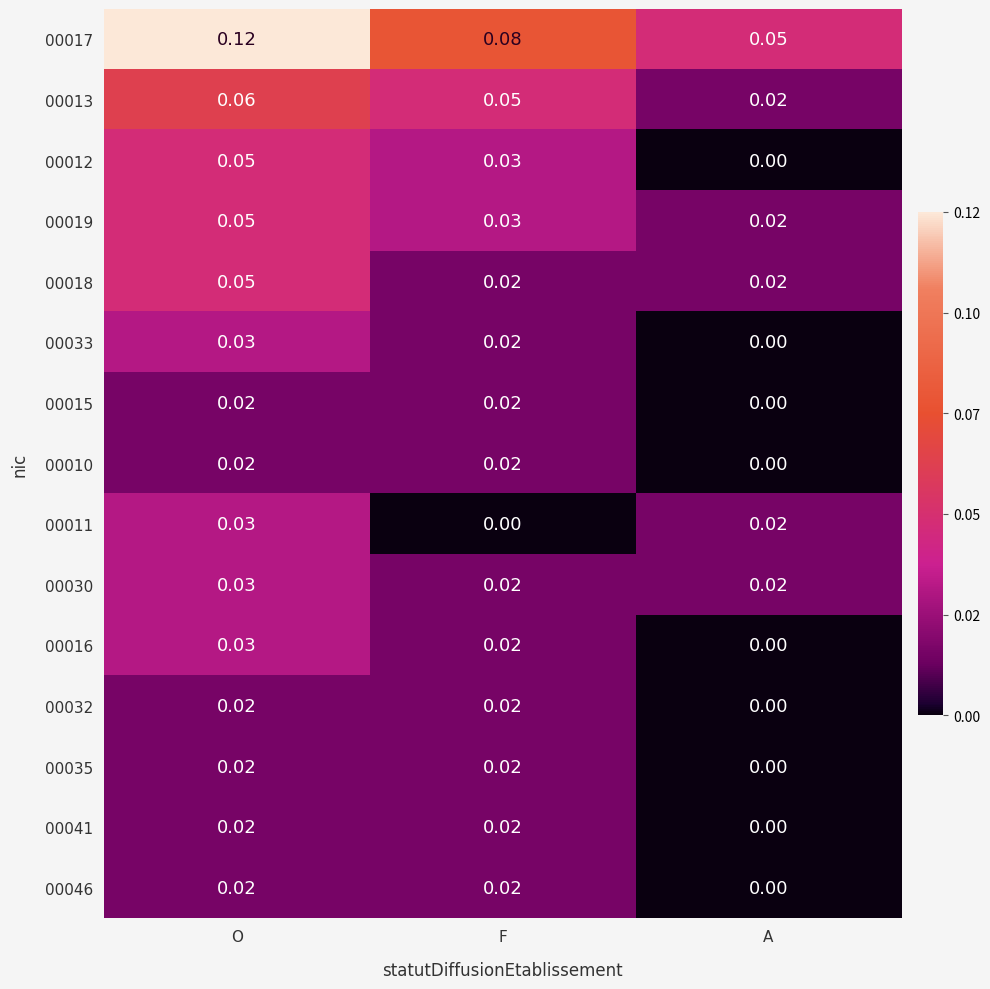

List the labels in order of 00017 value, largest first.

O, F, A